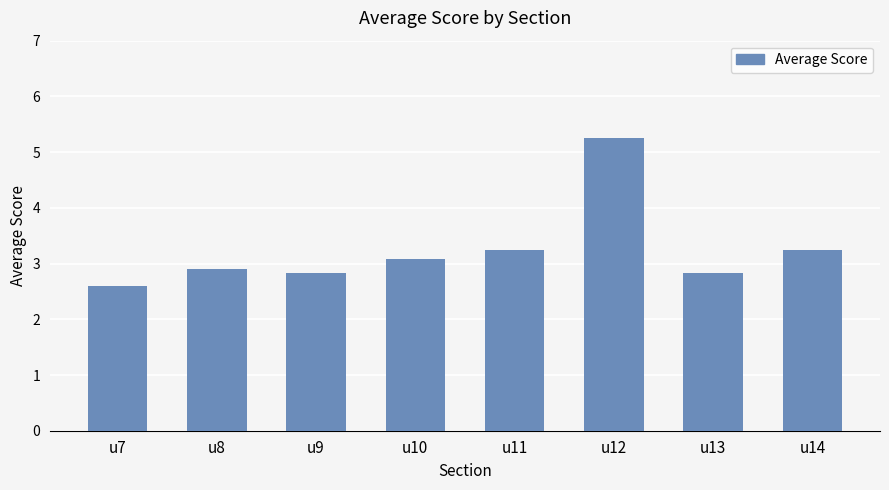

What is the difference between the values at u11 and u10?

0.2